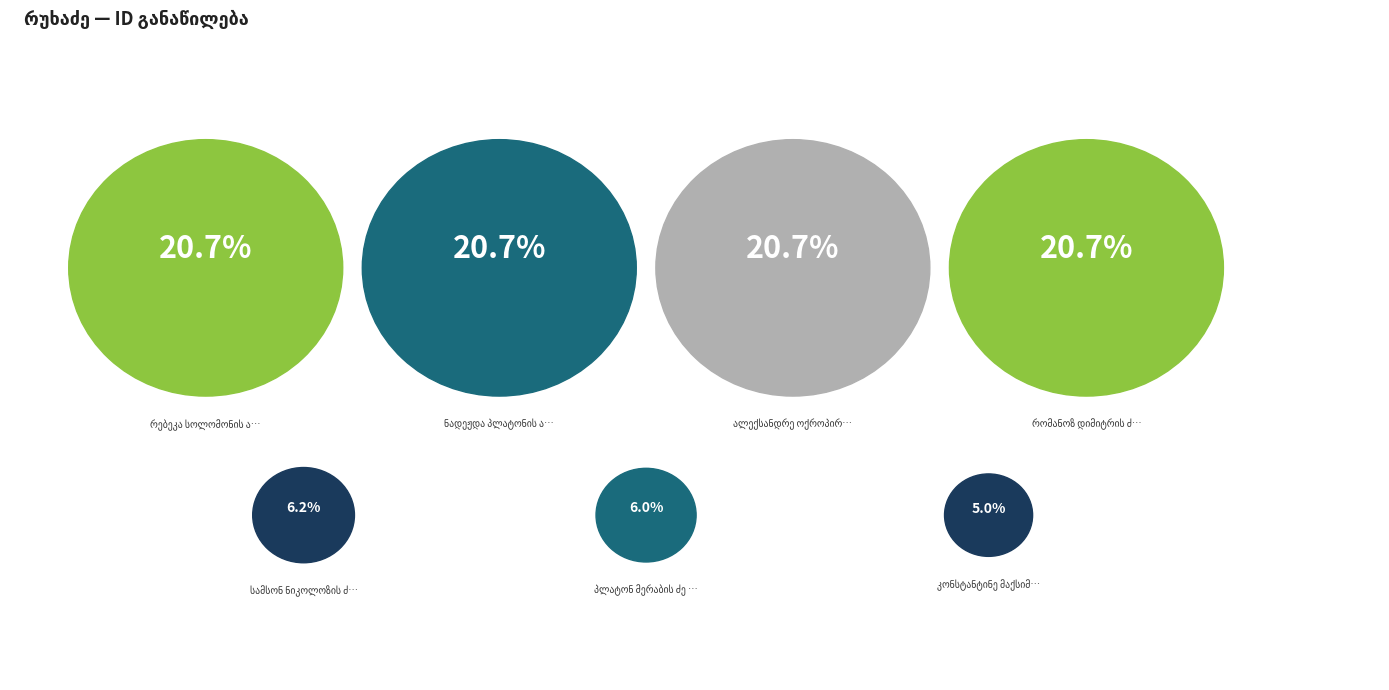

Is რომანოზ დიმიტრის ძე რუხაძე the majority of the pie?

No